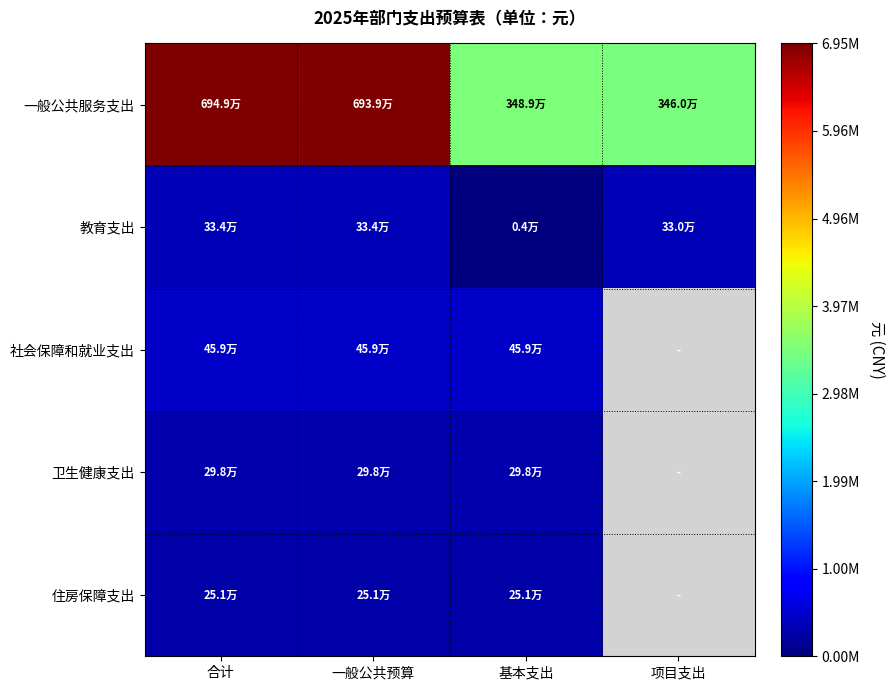

How many data points in 教育支出 are less than 334200?

2